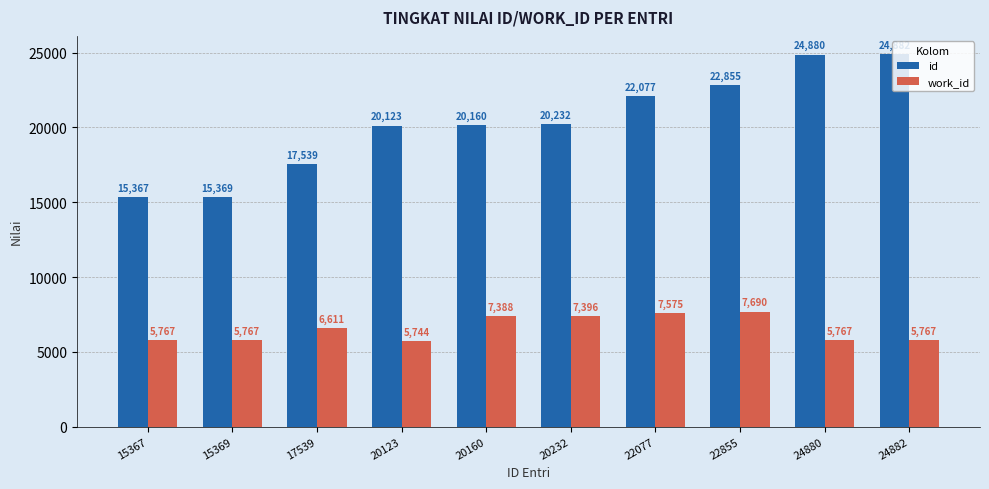

Which series changed the most between 22855 and 24882?

id